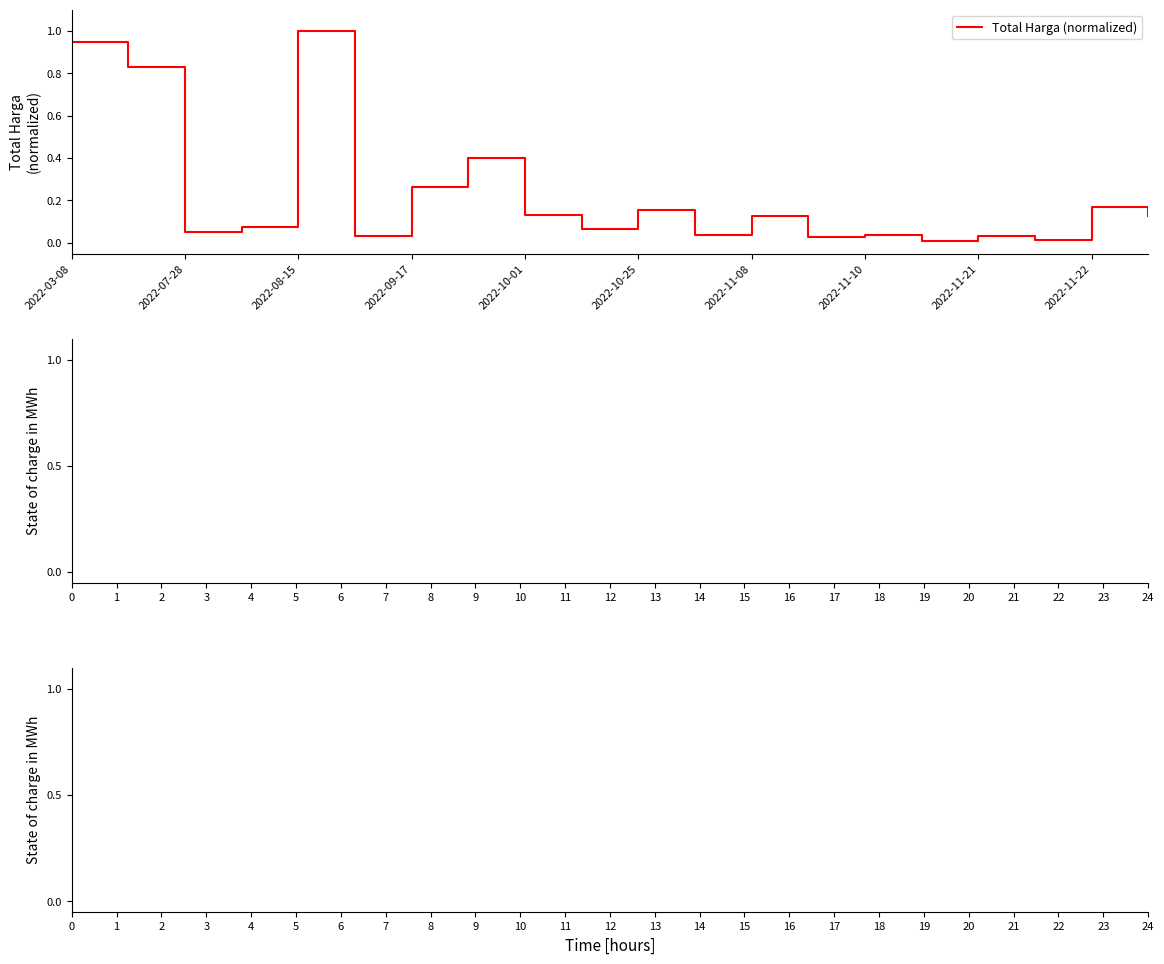

Does the chart display data point markers on the line(s)?

No